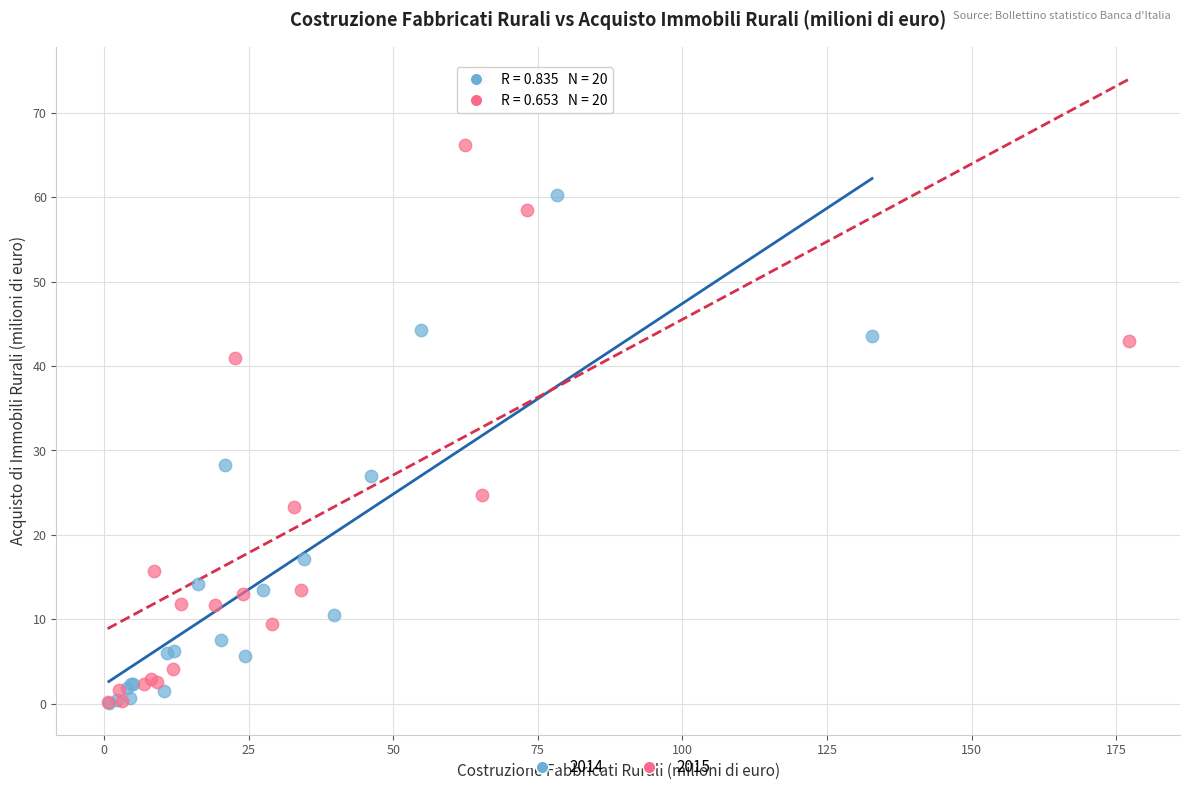

Which series contains the highest Y value?

2015